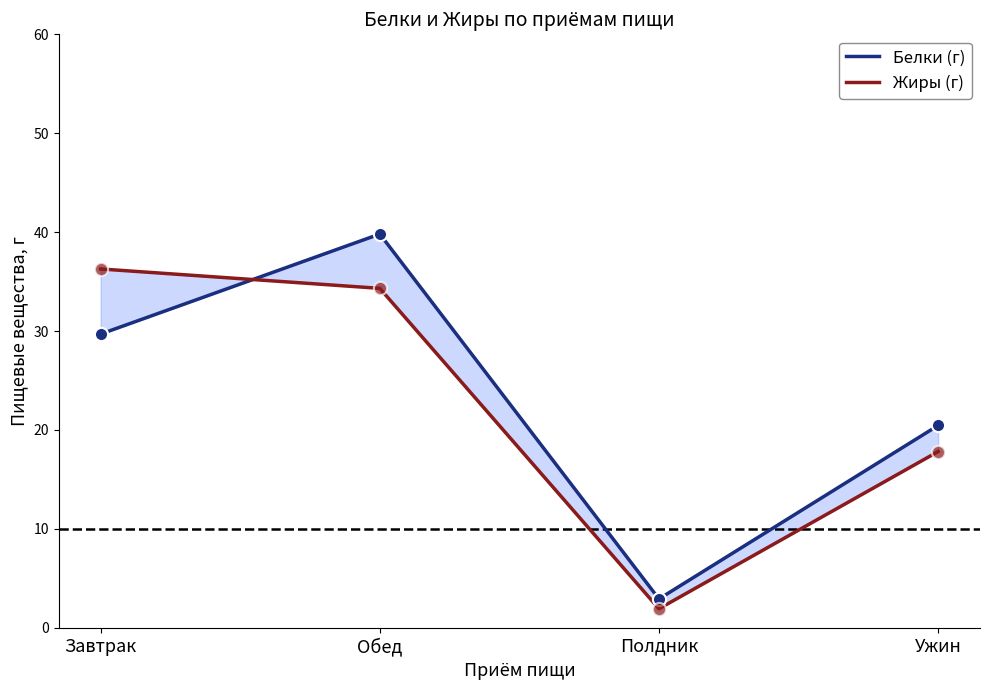

Which series contains the lowest Y value?

Жиры (г)